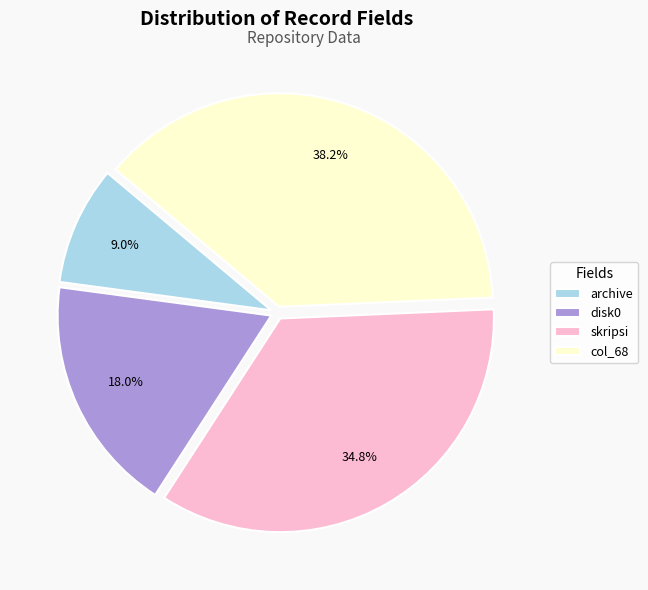

Which slice is the largest?

col_68